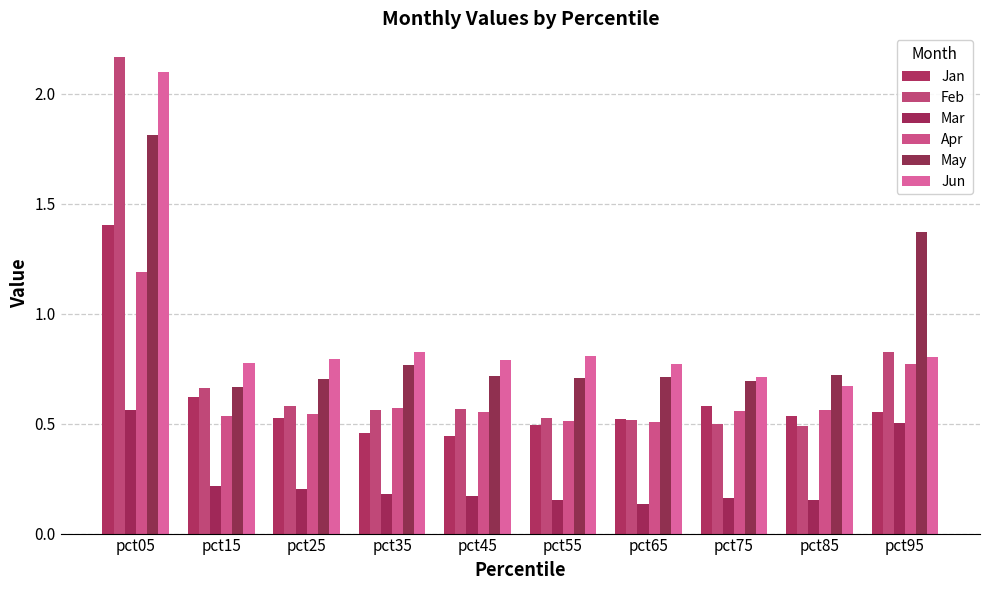

The Mar series shows 0.5 at pct95. True or false?

True